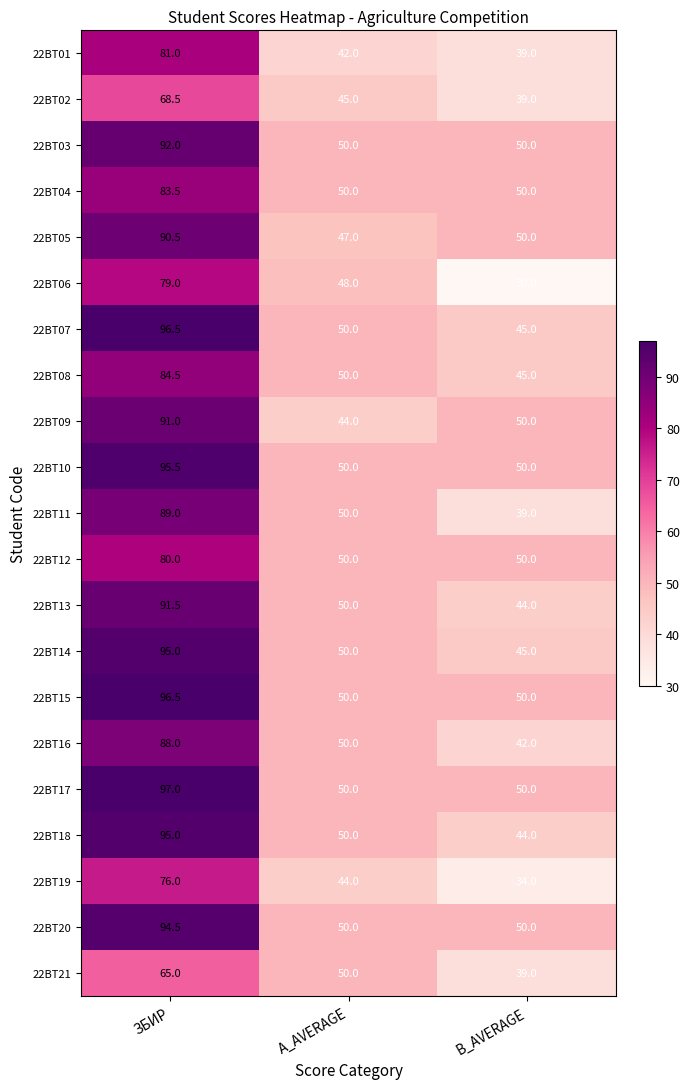

Which series changed the most between A_AVERAGE and B_AVERAGE?

22BT06